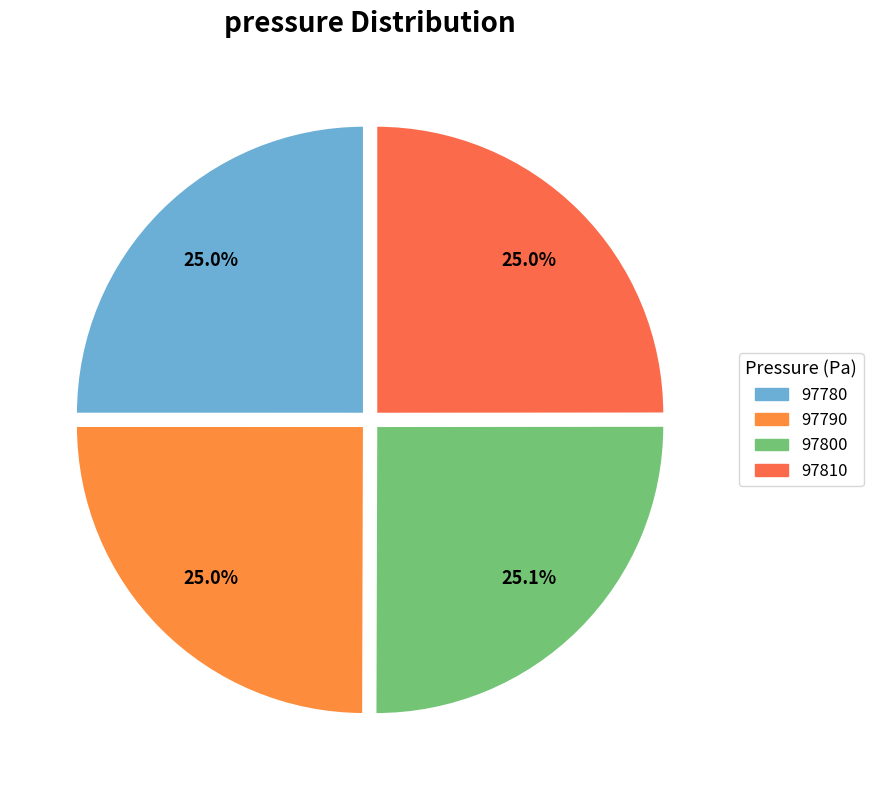

Count the number of slices in the pie.

4